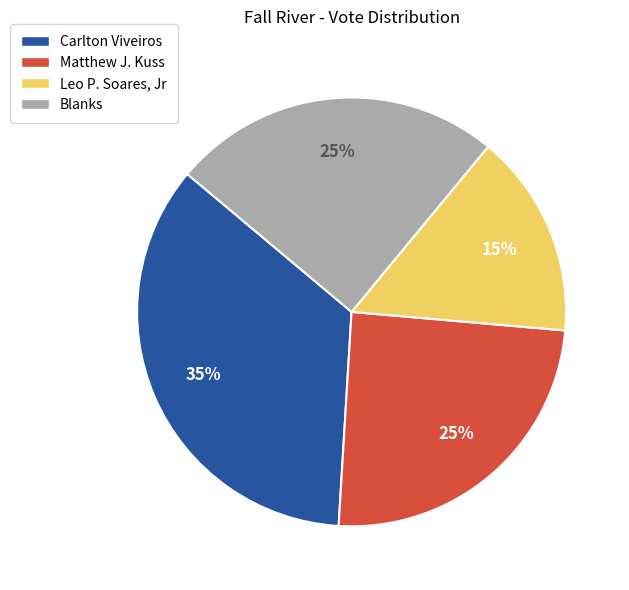

How many segments does this pie chart have?

4